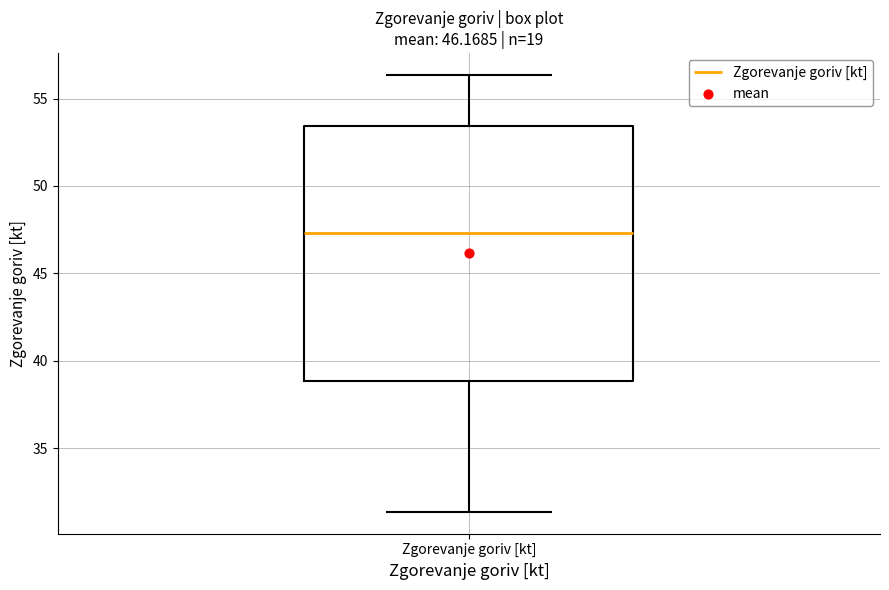

Transcribe this box plot: give where the median line is, the range the box spans, and where the two whiskers end, as read against the y-axis. The values are not printed on the chart, so give them approximately, as read against the axis.

median 47.5, box 39.0 to 53.5, whiskers 31.5 to 56.5